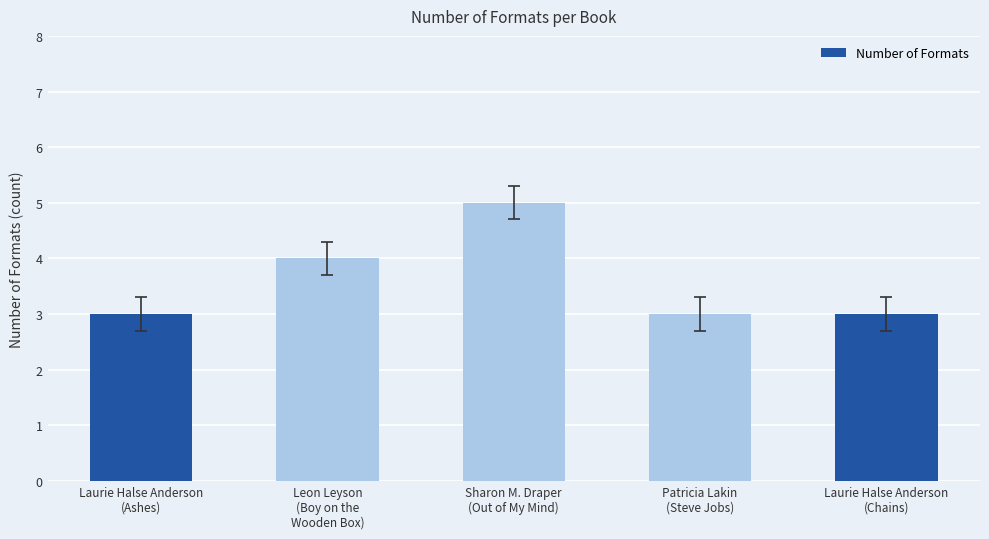

The value at Patricia Lakin
(Steve Jobs) is 3. True or false?

True